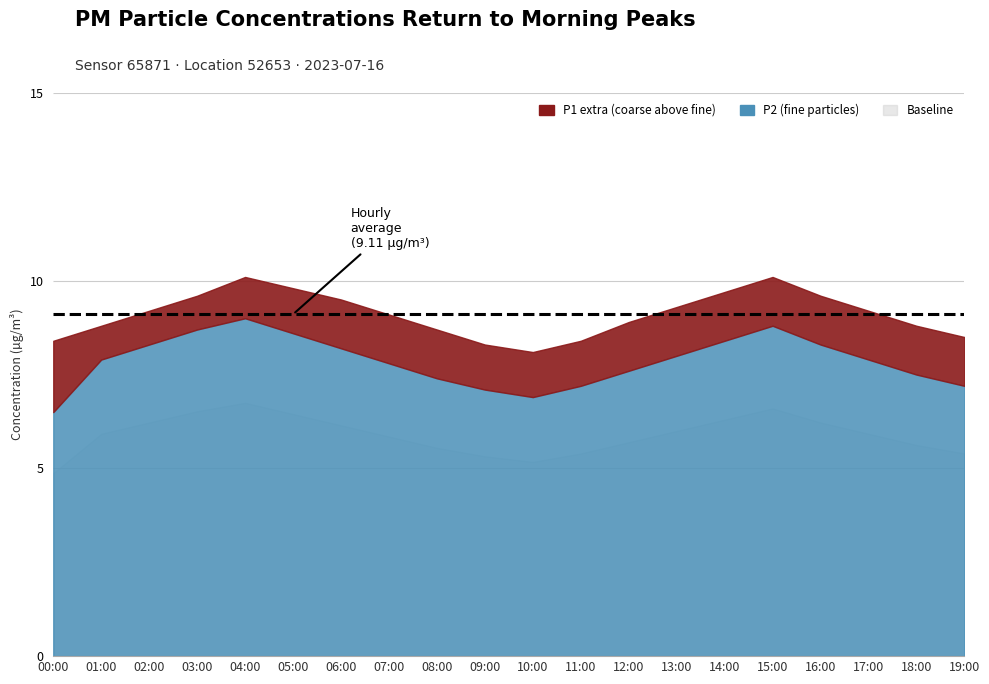

At how many categories does at least one series exceed 8?

20